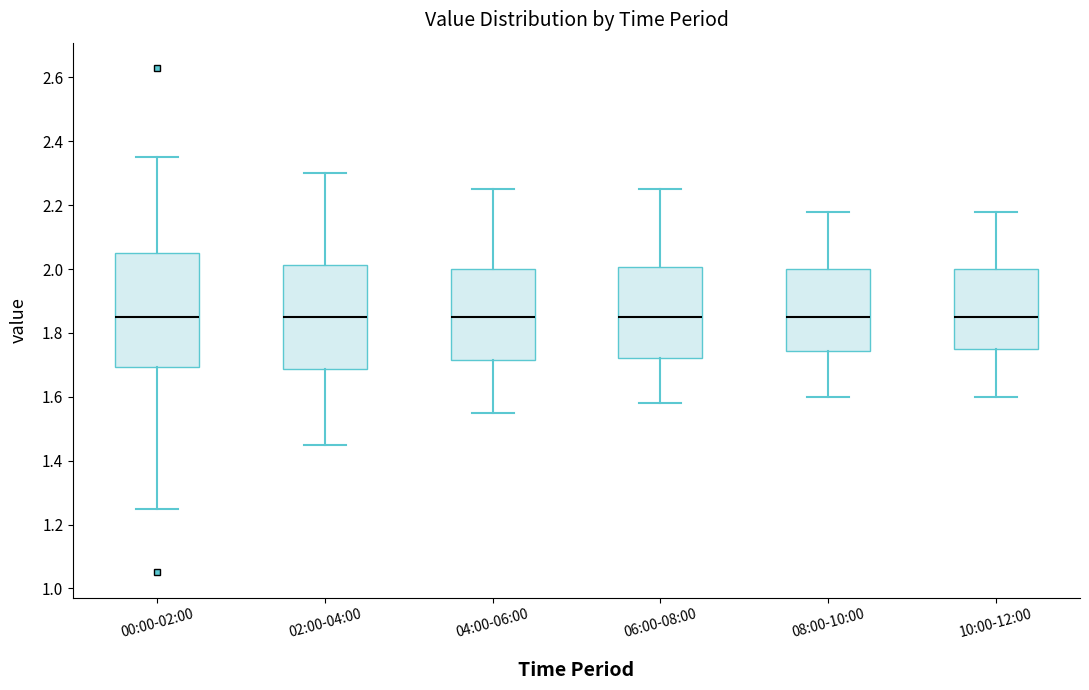

Reading left to right, read every box against the y-axis: the position of its median line, the range the box covers, and the ends of its whiskers. The values are not printed on the chart, so give them approximately, as read against the axis.

00:00-02:00: median 1.86, box 1.70 to 2.06, whiskers 1.26 to 2.36
02:00-04:00: median 1.86, box 1.68 to 2.02, whiskers 1.46 to 2.30
04:00-06:00: median 1.86, box 1.72 to 2.00, whiskers 1.56 to 2.26
06:00-08:00: median 1.86, box 1.72 to 2.00, whiskers 1.58 to 2.26
08:00-10:00: median 1.86, box 1.74 to 2.00, whiskers 1.60 to 2.18
10:00-12:00: median 1.86, box 1.76 to 2.00, whiskers 1.60 to 2.18